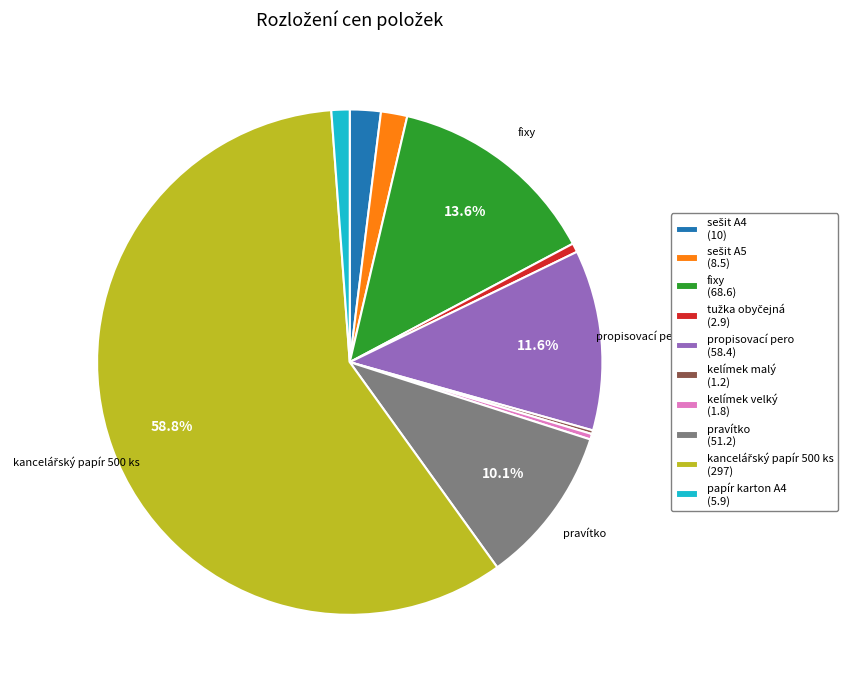

What portion of the pie excludes pravítko (51.2)?

89.9%